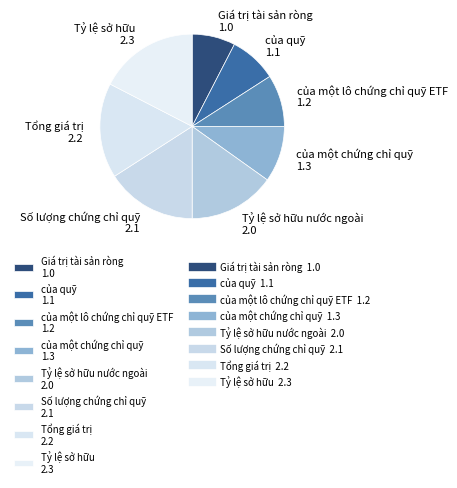

Rank the categories by value from highest to lowest.

Tỷ lệ sở hữu 2.3, Tổng giá trị 2.2, Số lượng chứng chỉ quỹ 2.1, Tỷ lệ sở hữu nước ngoài 2.0, của một chứng chỉ quỹ 1.3, của một lô chứng chỉ quỹ ETF 1.2, của quỹ 1.1, Giá trị tài sản ròng 1.0